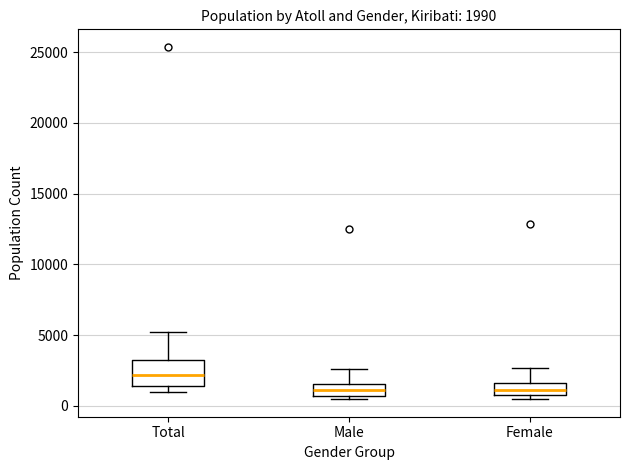

Which box is the tallest, from its lower edge to its upper edge?

Total